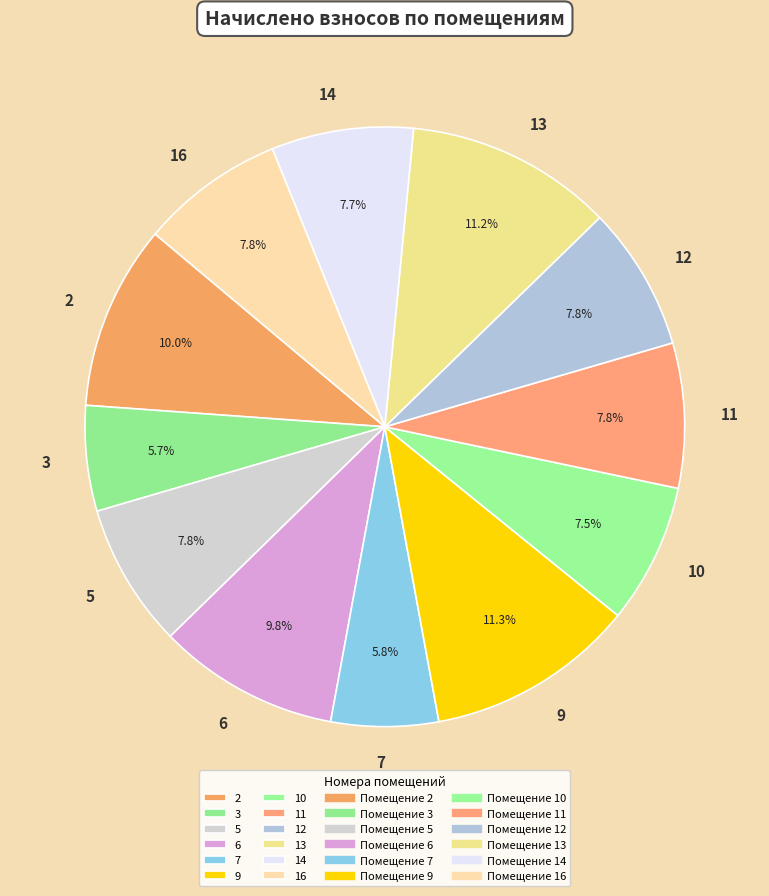

To the nearest percent, what is the average slice percentage?

8%